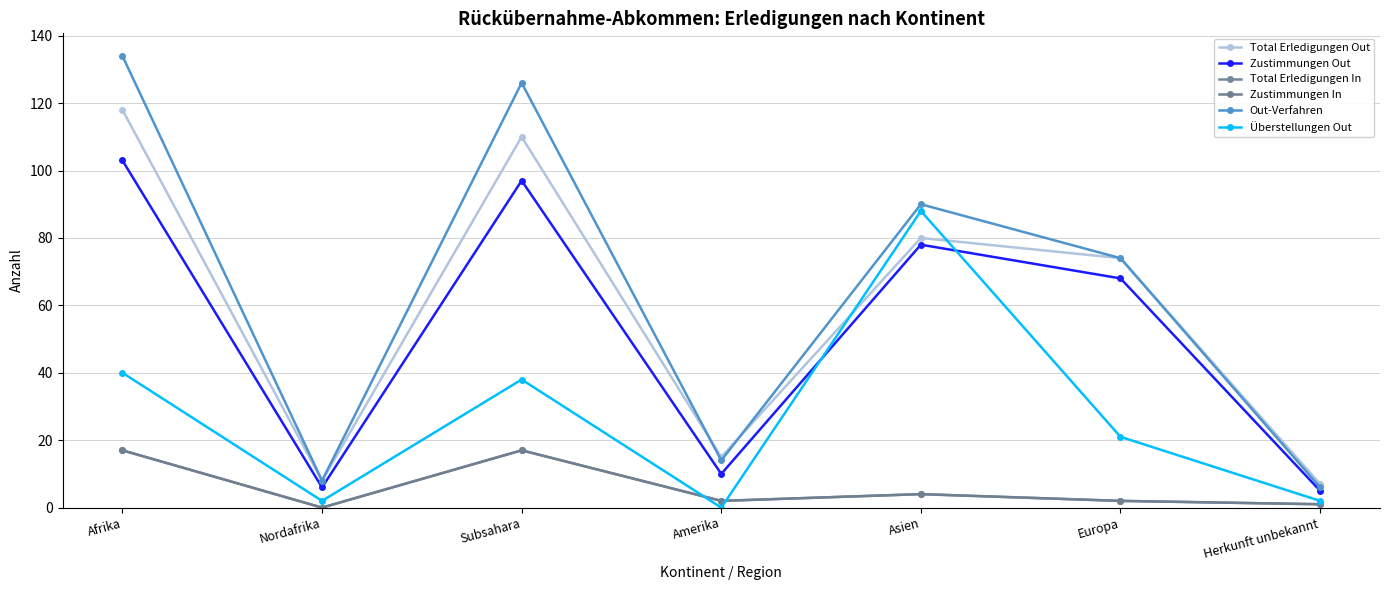

What is the sum of the Zustimmungen Out values at Afrika and Nordafrika?

109